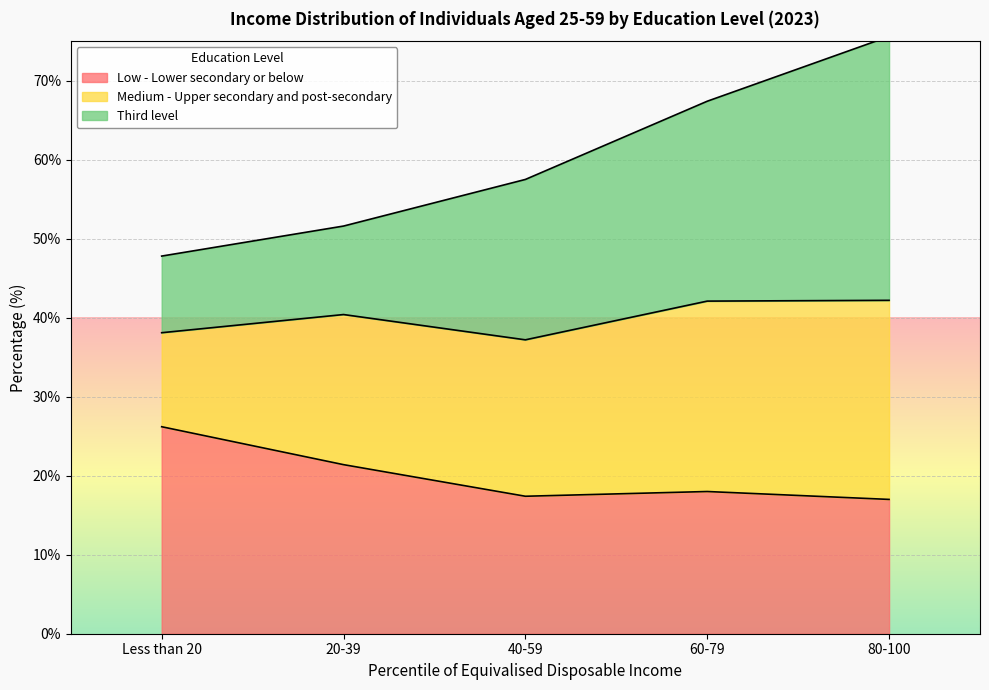

Between 40-59 and 60-79, which series saw the biggest shift?

Third level